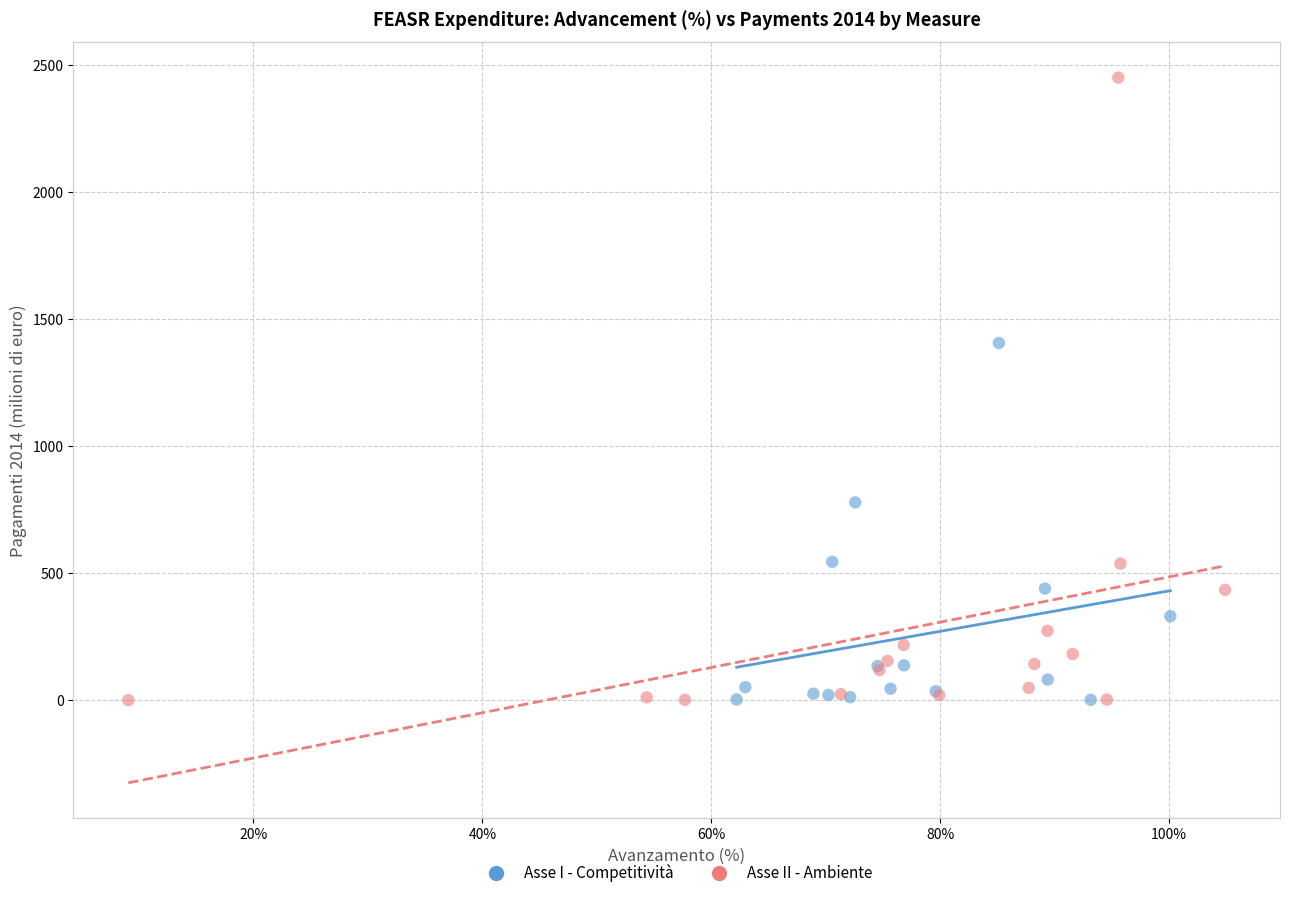

Which series contains the highest Y value?

Asse II - Ambiente